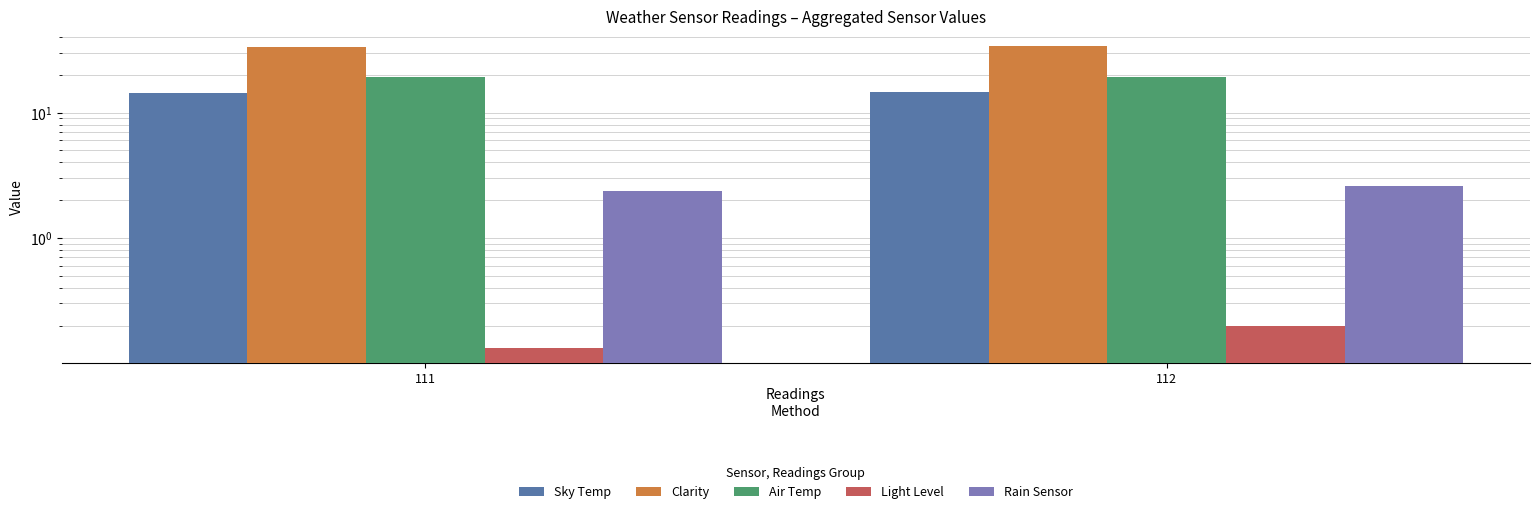

How many Light Level values are between 0 and 1?

2